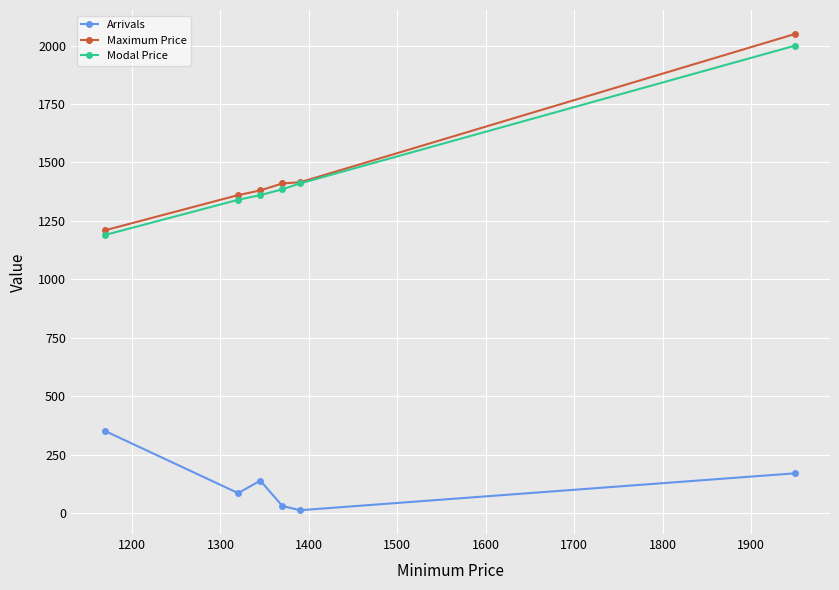

True or false: Modal Price and Arrivals cross at least once.

False